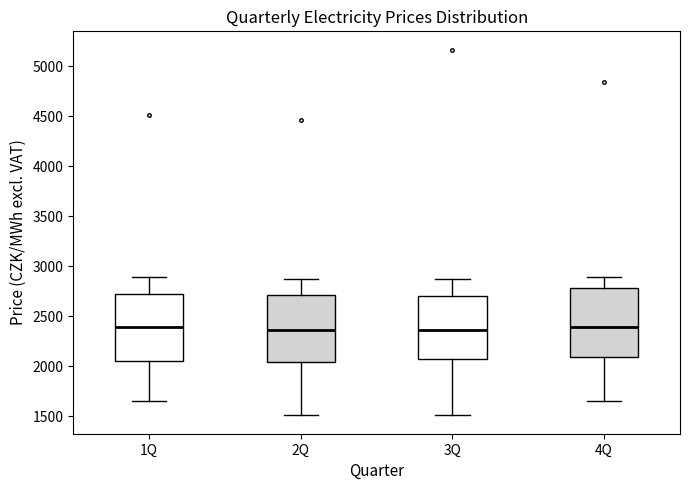

Reading left to right, read every box against the y-axis: the position of its median line, the range the box covers, and the ends of its whiskers. The values are not printed on the chart, so give them approximately, as read against the axis.

1Q: median 2400, box 2050 to 2750, whiskers 1650 to 2900
2Q: median 2350, box 2050 to 2700, whiskers 1500 to 2850
3Q: median 2350, box 2100 to 2700, whiskers 1500 to 2900
4Q: median 2400, box 2100 to 2800, whiskers 1650 to 2900